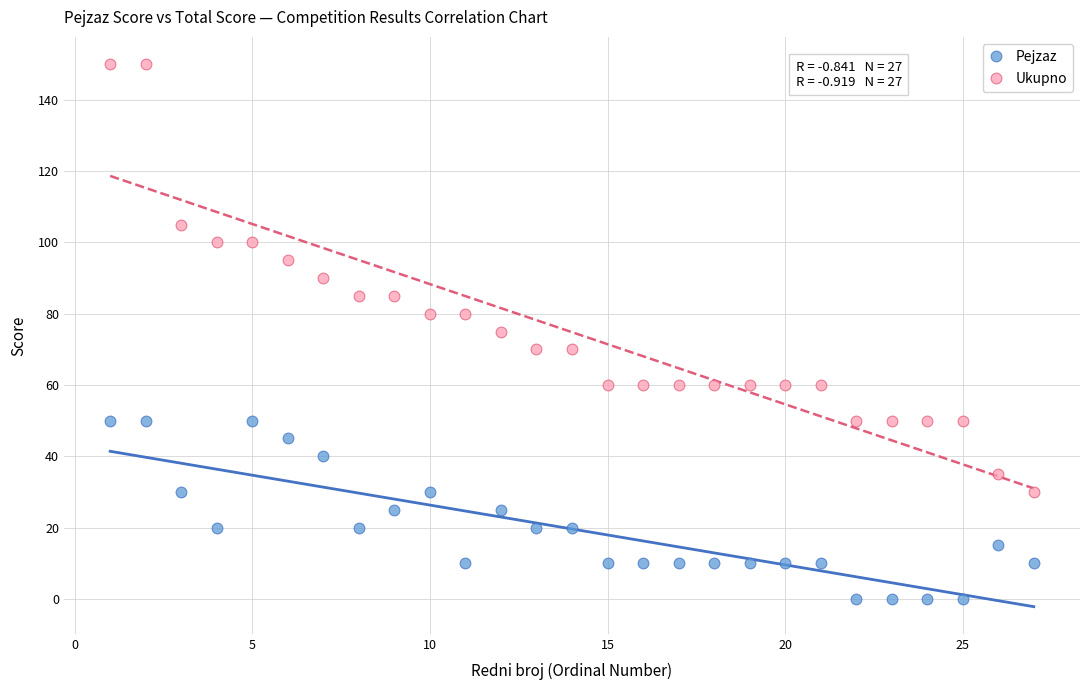

Which series has the widest spread of Y values?

Ukupno